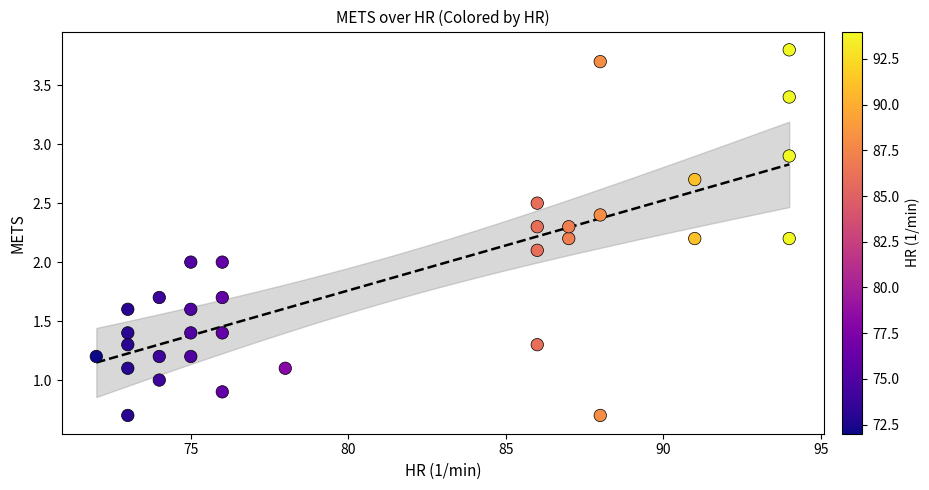

What is the range of Y values (max minus min)?

3.1